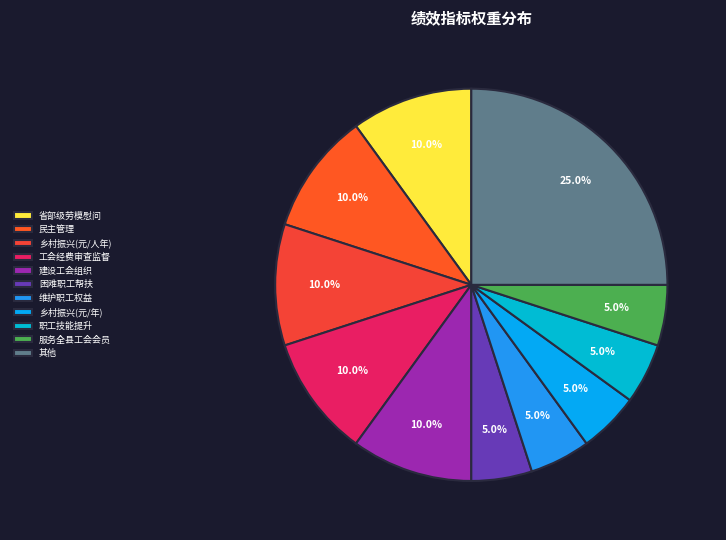

How many slices are in this pie chart?

11